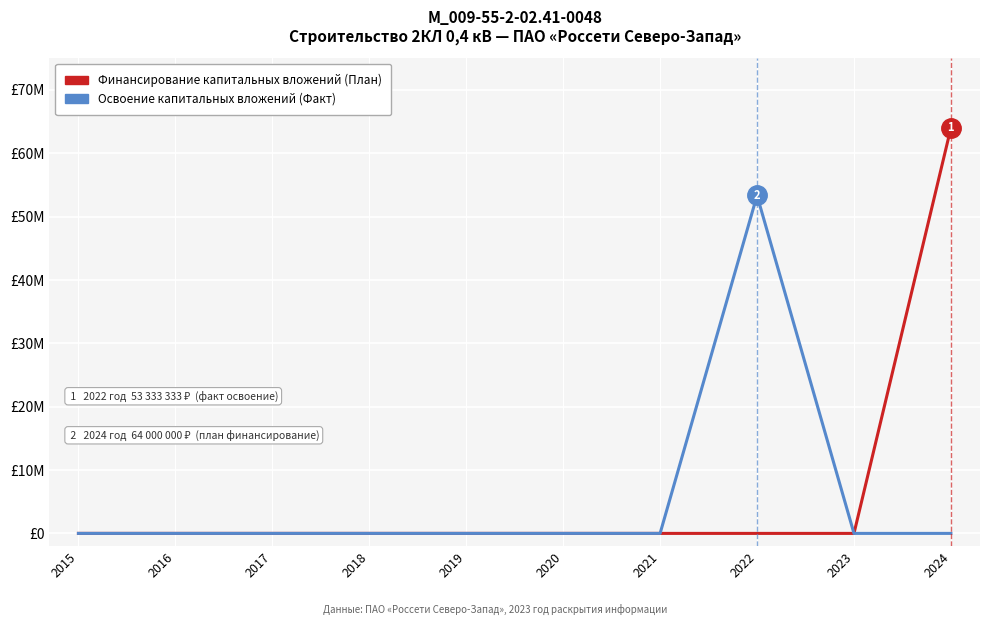

Is the value of Освоение капитальных вложений (Факт) at 2016 greater than the value of Финансирование капитальных вложений (План) at 2022?

No